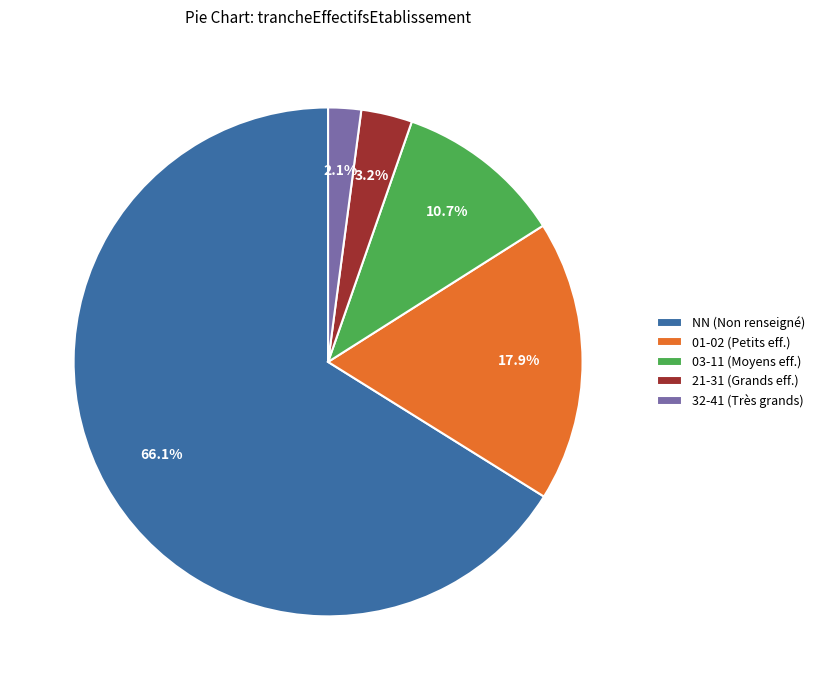

Does any single category account for the majority?

Yes